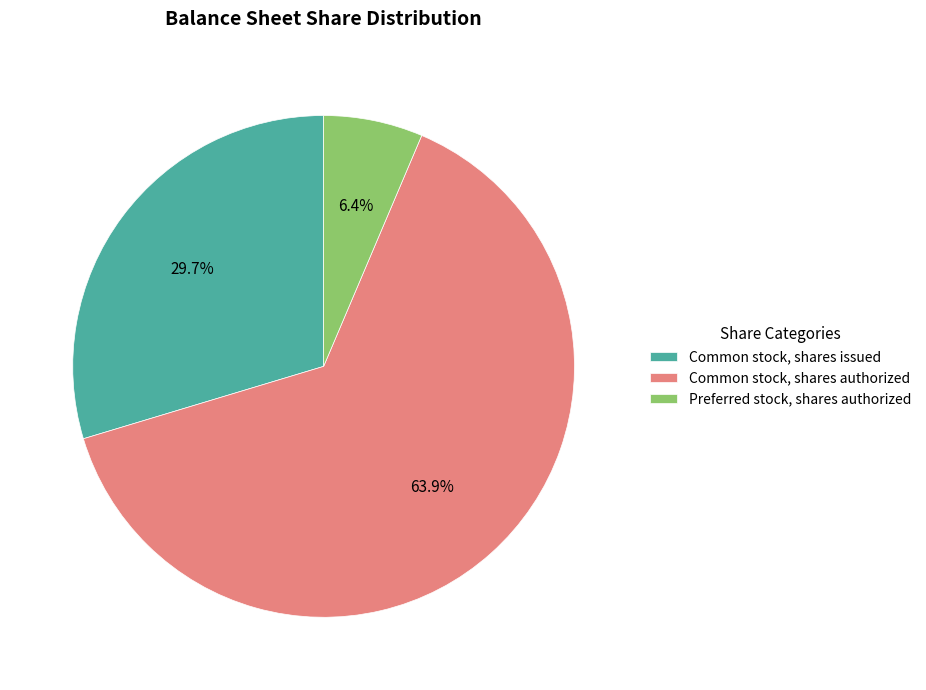

Between Preferred stock, shares authorized and Common stock, shares authorized, which is larger?

Common stock, shares authorized